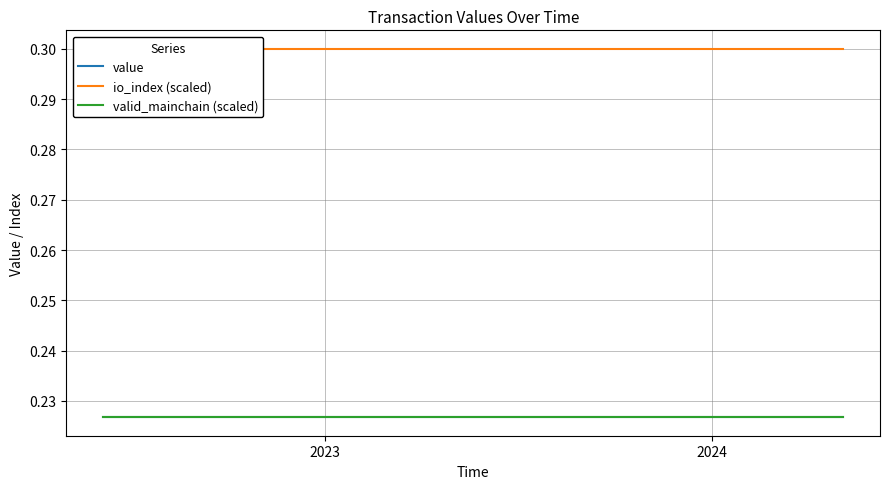

Reading left to right, list all the values displayed in this chart.

value: 0.2	0.2	0.2	0.2	0.2	0.2	0.2	0.2	0.2	0.2	0.2	0.2	0.2	0.2	0.2	0.2	0.2	0.2	0.2	0.2	0.2	0.2	0.2	0.2
io_index (scaled): 0.3	0.3	0.3	0.3	0.3	0.3	0.3	0.3	0.3	0.3	0.3	0.3	0.3	0.3	0.3	0.3	0.3	0.3	0.3	0.3	0.3	0.3	0.3	0.3
valid_mainchain (scaled): 0.2	0.2	0.2	0.2	0.2	0.2	0.2	0.2	0.2	0.2	0.2	0.2	0.2	0.2	0.2	0.2	0.2	0.2	0.2	0.2	0.2	0.2	0.2	0.2